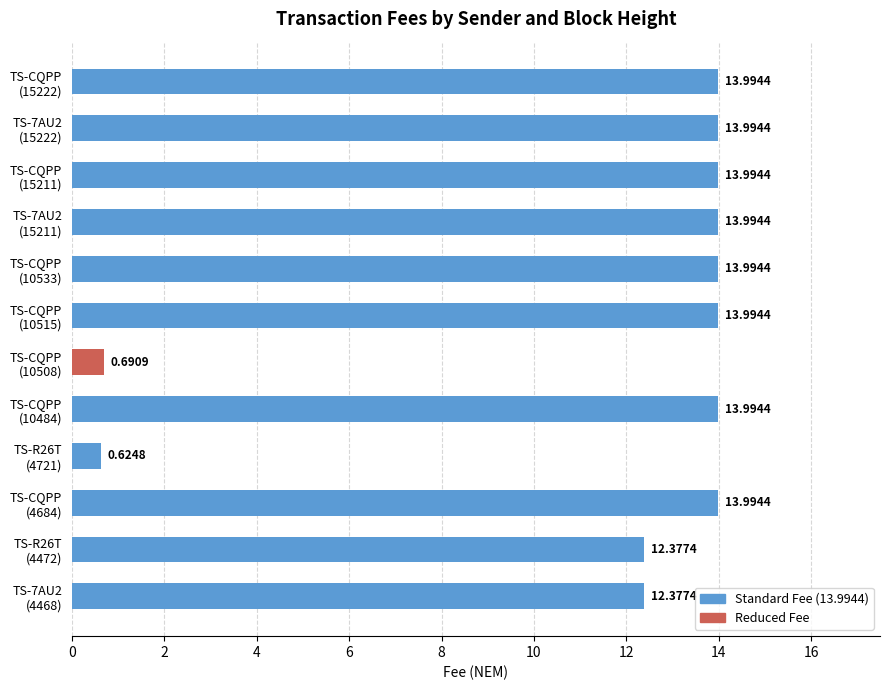

What is the difference between the maximum and minimum values?

13.4